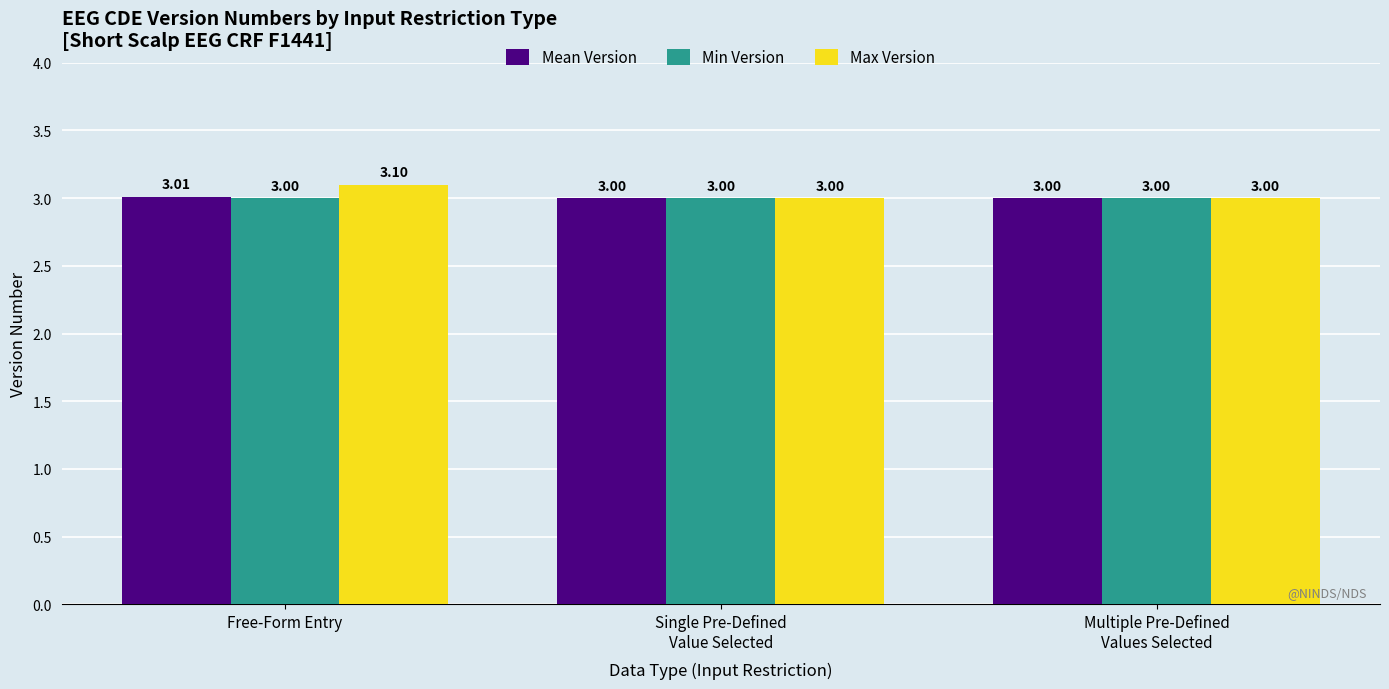

List the series in order of their peak value, highest first.

Max Version, Mean Version, Min Version